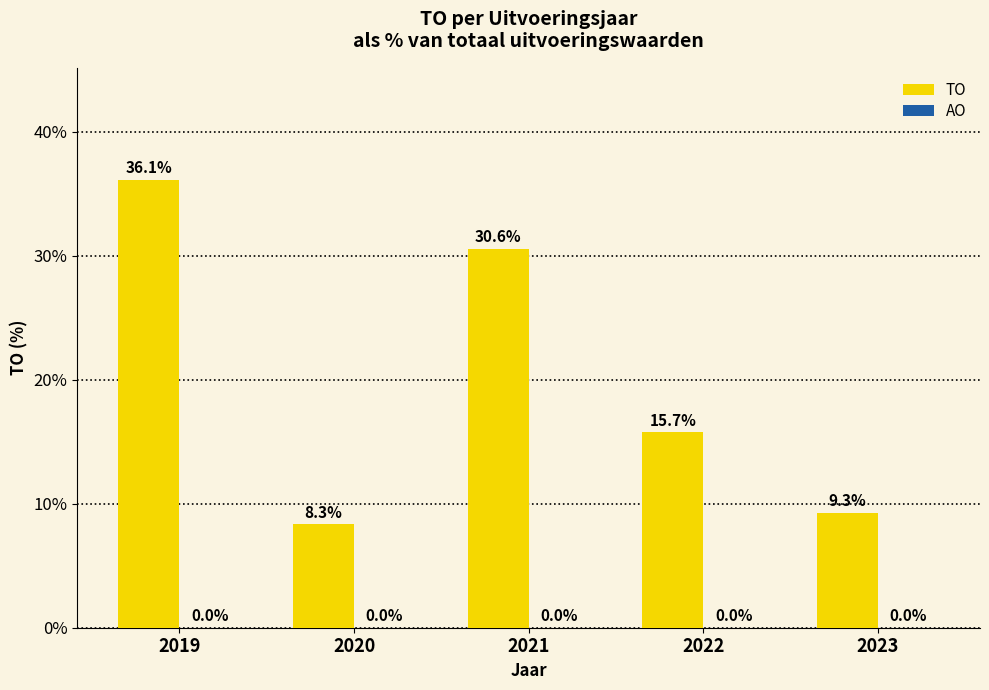

What is the minimum value shown in the chart?

8.3